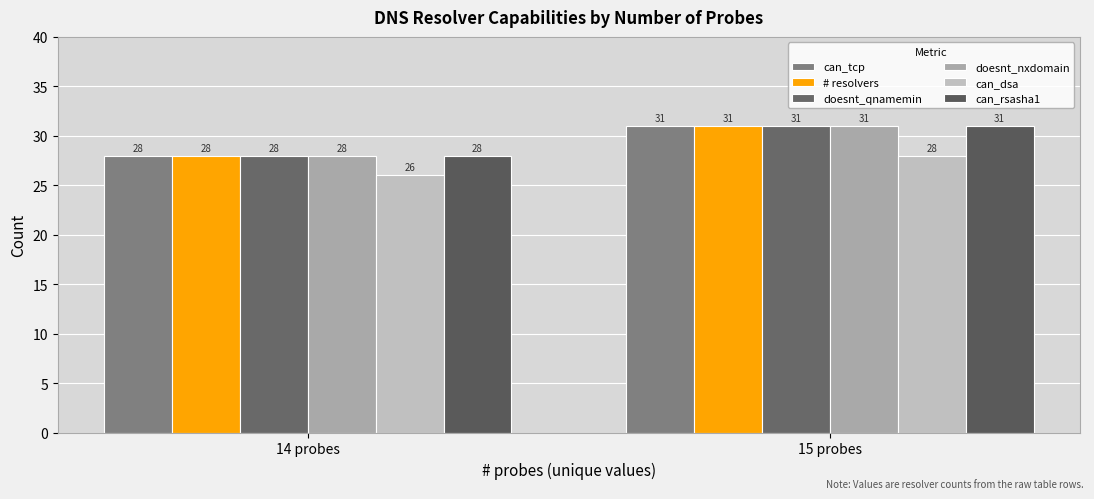

How many categories are shown in the chart?

2